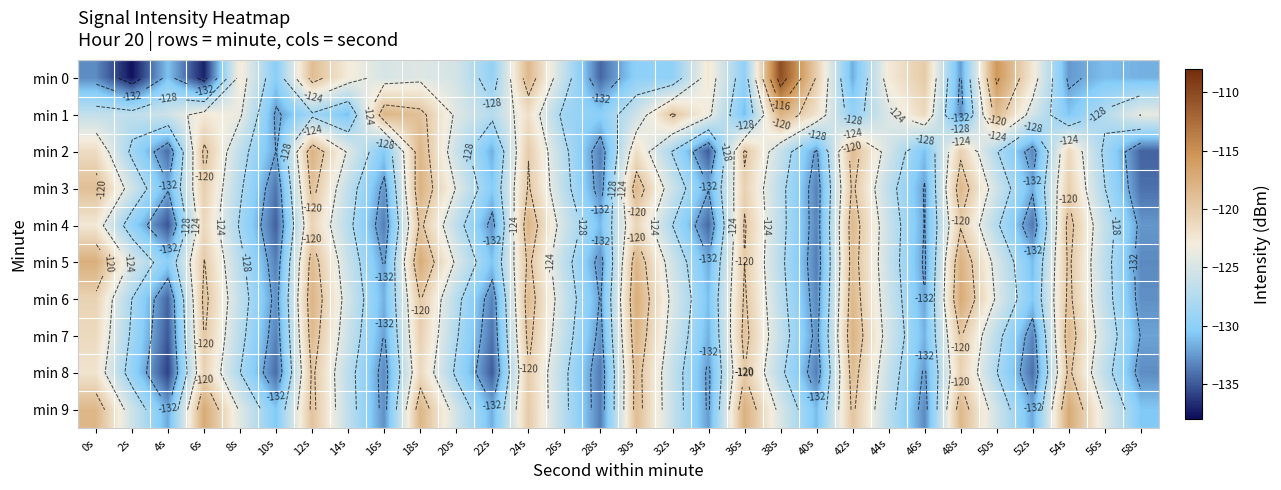

The min 6 series shows -67.5 at 10s. True or false?

False